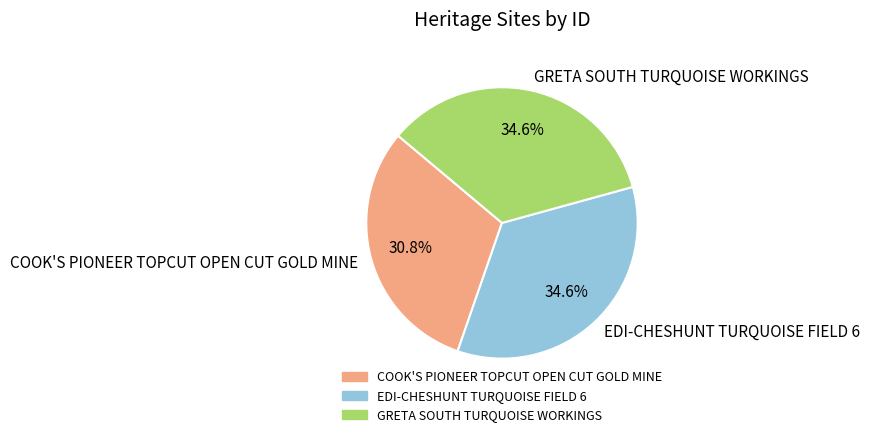

Is there a majority slice in this chart?

No